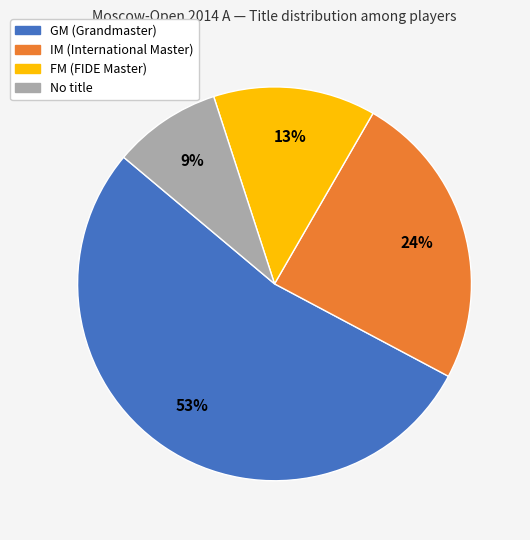

Is there any slice that represents more than half of the pie?

Yes